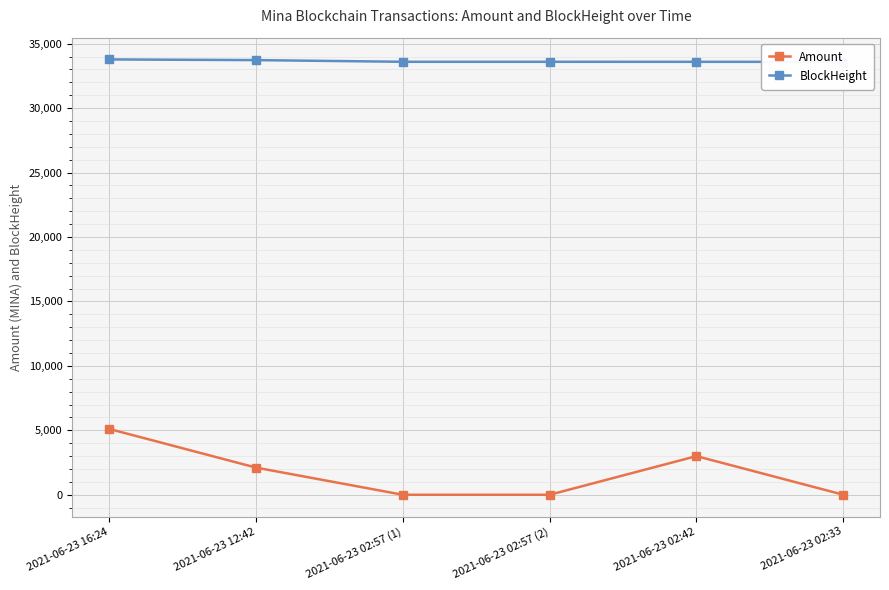

Rank the series at 2021-06-23 12:42 from highest to lowest value.

BlockHeight, Amount